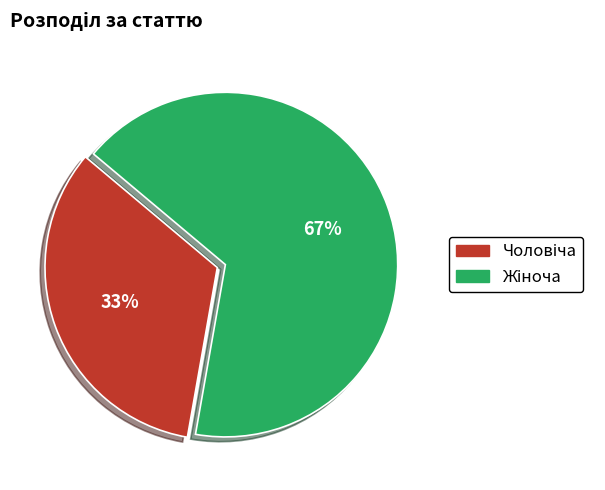

Is there any slice that represents more than half of the pie?

Yes